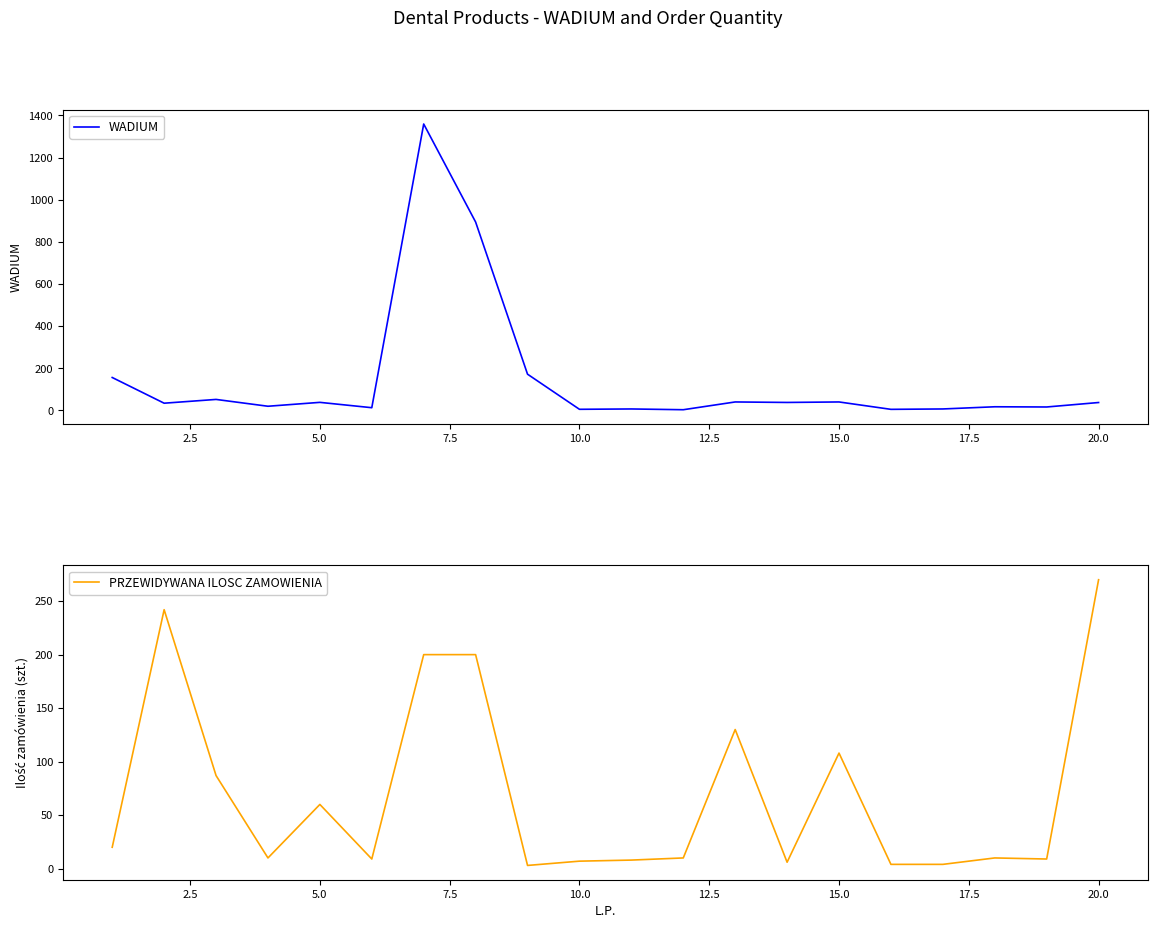

Which series has the largest total across all categories?

WADIUM